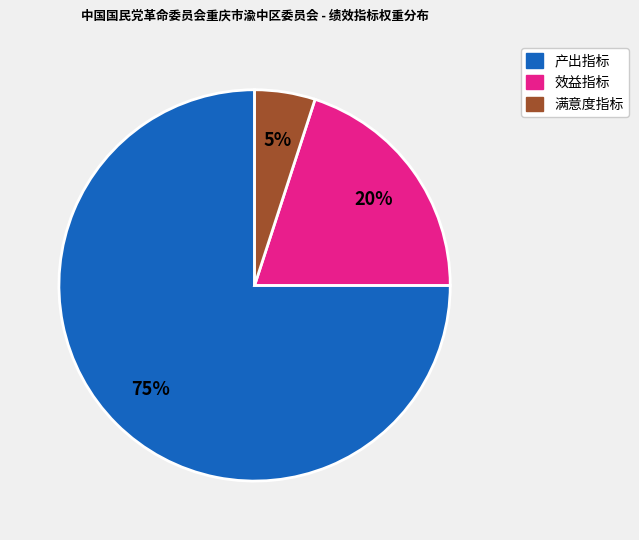

Does any single category account for the majority?

Yes